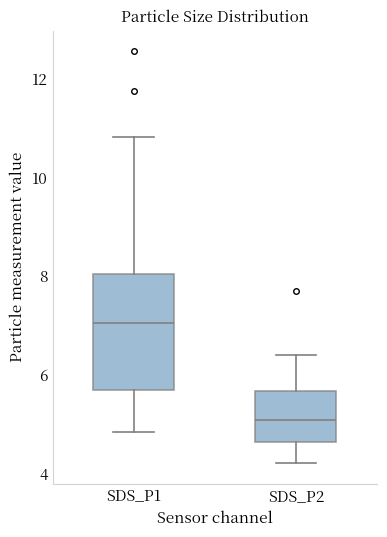

Reading left to right, read every box against the y-axis: the position of its median line, the range the box covers, and the ends of its whiskers. The values are not printed on the chart, so give them approximately, as read against the axis.

SDS_P1: median 7.0, box 5.6 to 8.0, whiskers 4.8 to 10.8
SDS_P2: median 5.2, box 4.6 to 5.6, whiskers 4.2 to 6.4